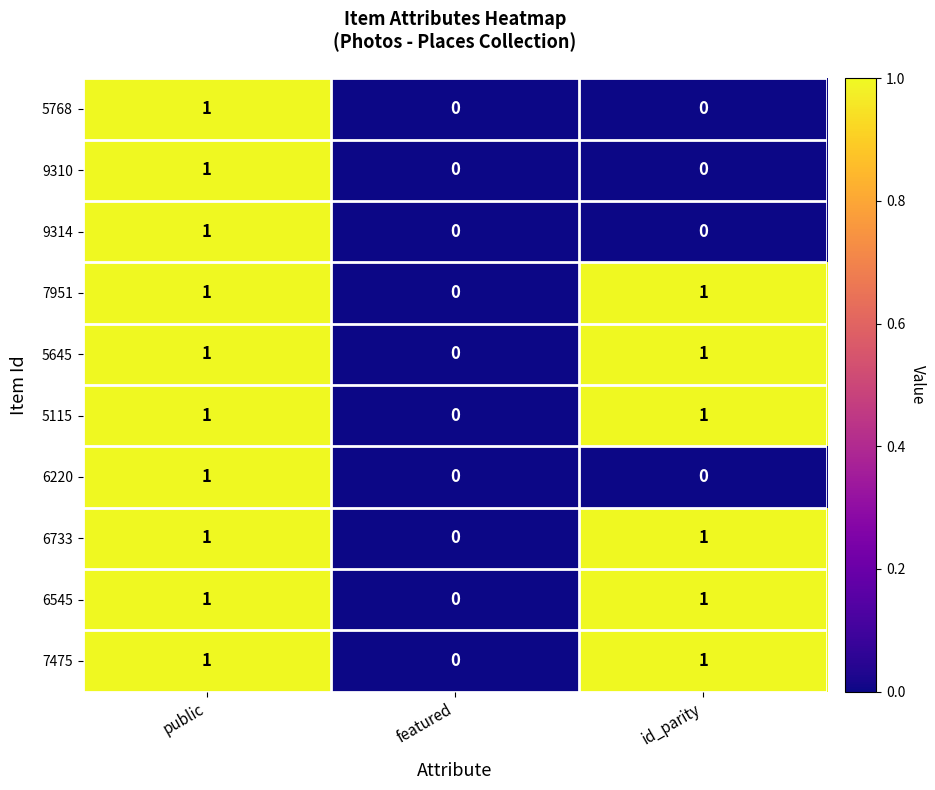

How many 7951 values are between 0 and 1?

3